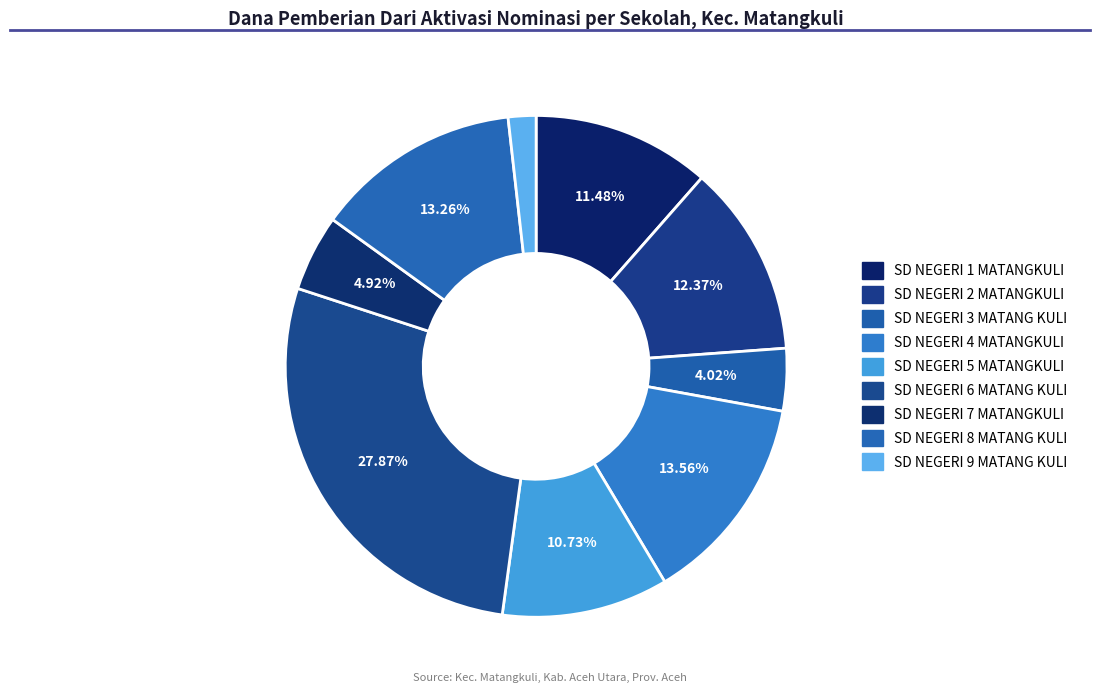

Rank the categories by value from lowest to highest.

SD NEGERI 9 MATANG KULI, SD NEGERI 3 MATANG KULI, SD NEGERI 7 MATANGKULI, SD NEGERI 5 MATANGKULI, SD NEGERI 1 MATANGKULI, SD NEGERI 2 MATANGKULI, SD NEGERI 8 MATANG KULI, SD NEGERI 4 MATANGKULI, SD NEGERI 6 MATANG KULI